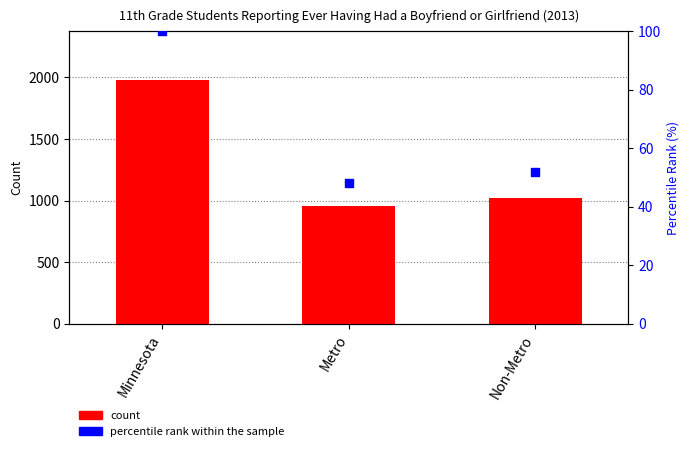

Which series has the largest total across all categories?

count